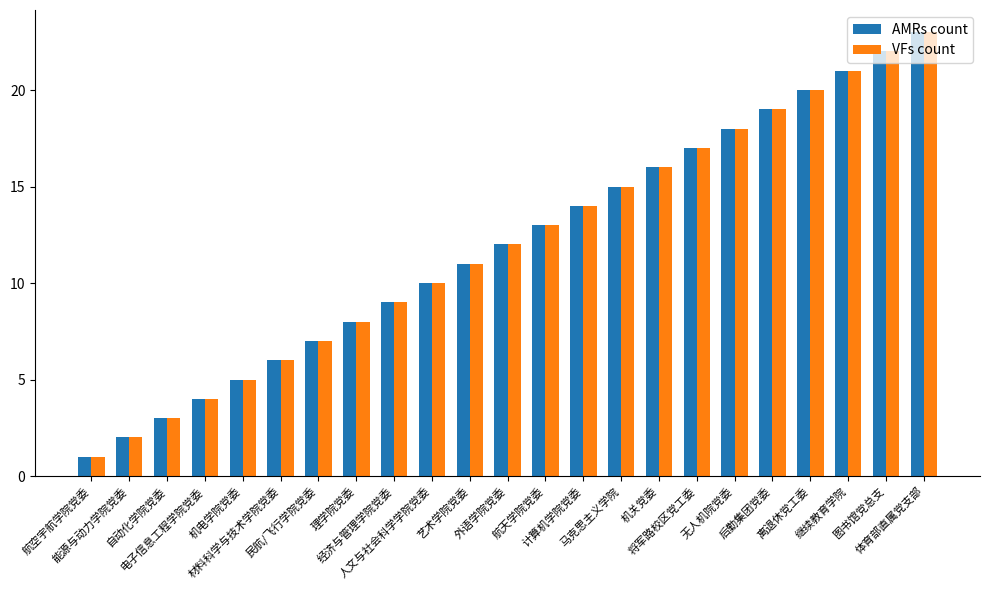

What is the label of the 18th bar from the left?

无人机院党委